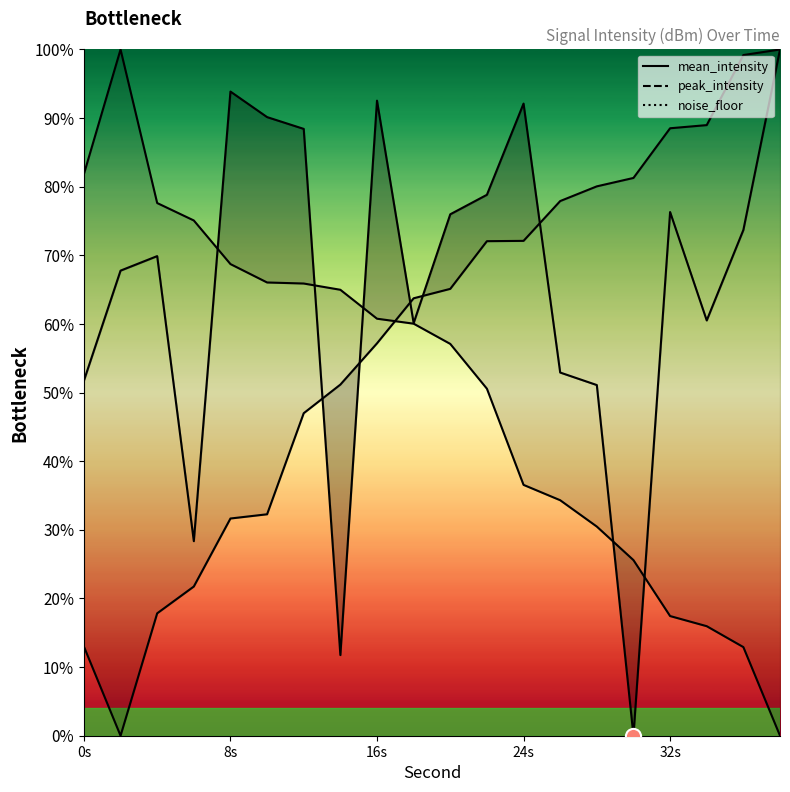

Which series contains the highest Y value?

noise_floor_line